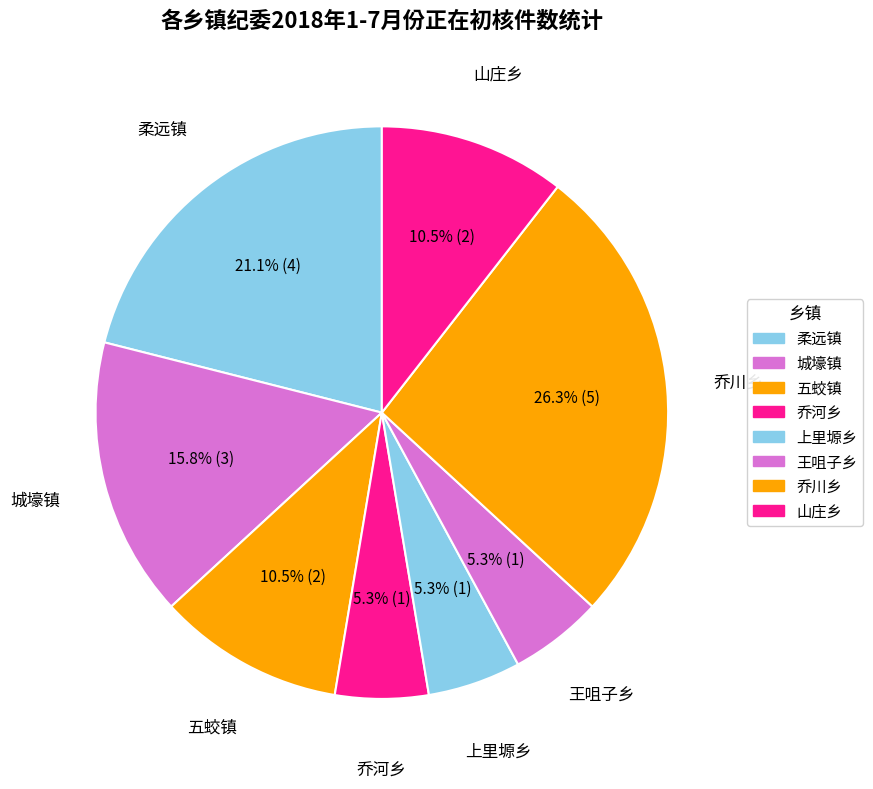

How many slices are in this pie chart?

8